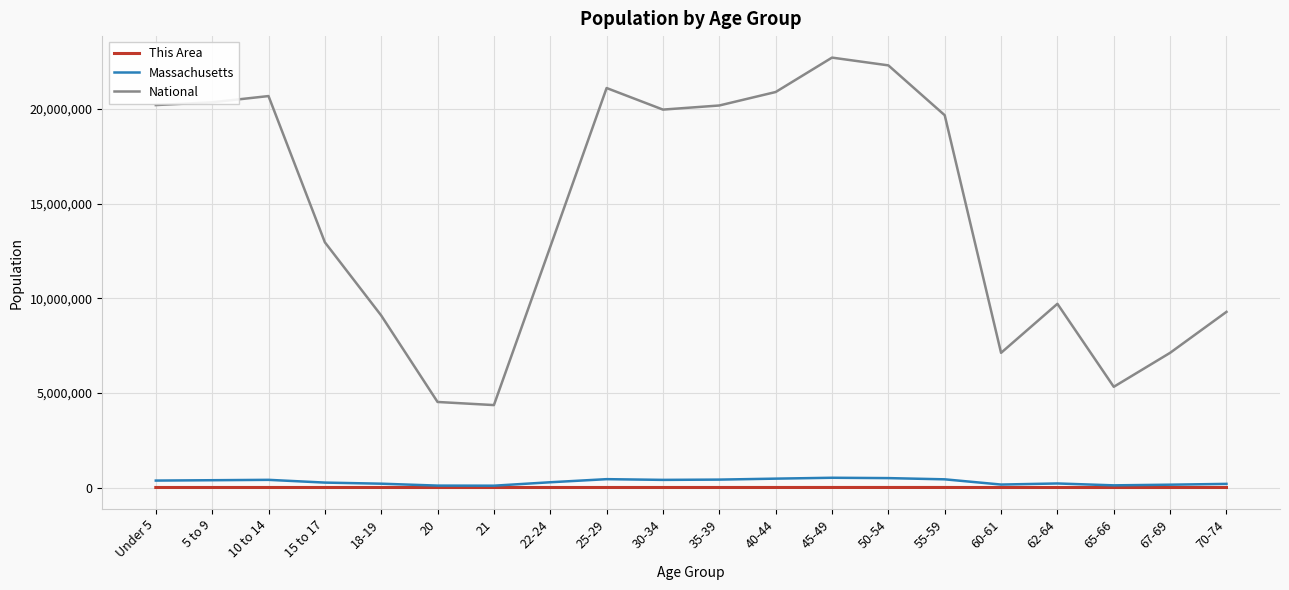

What position from the left is 45-49?

13